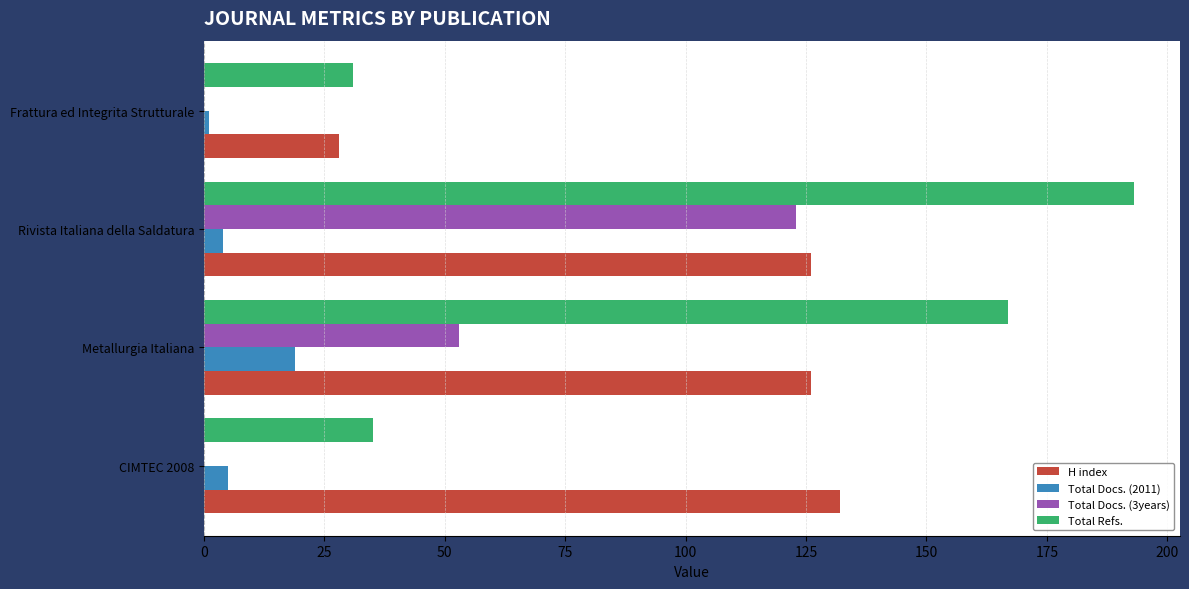

Which series has the largest range (max minus min)?

Total Refs.